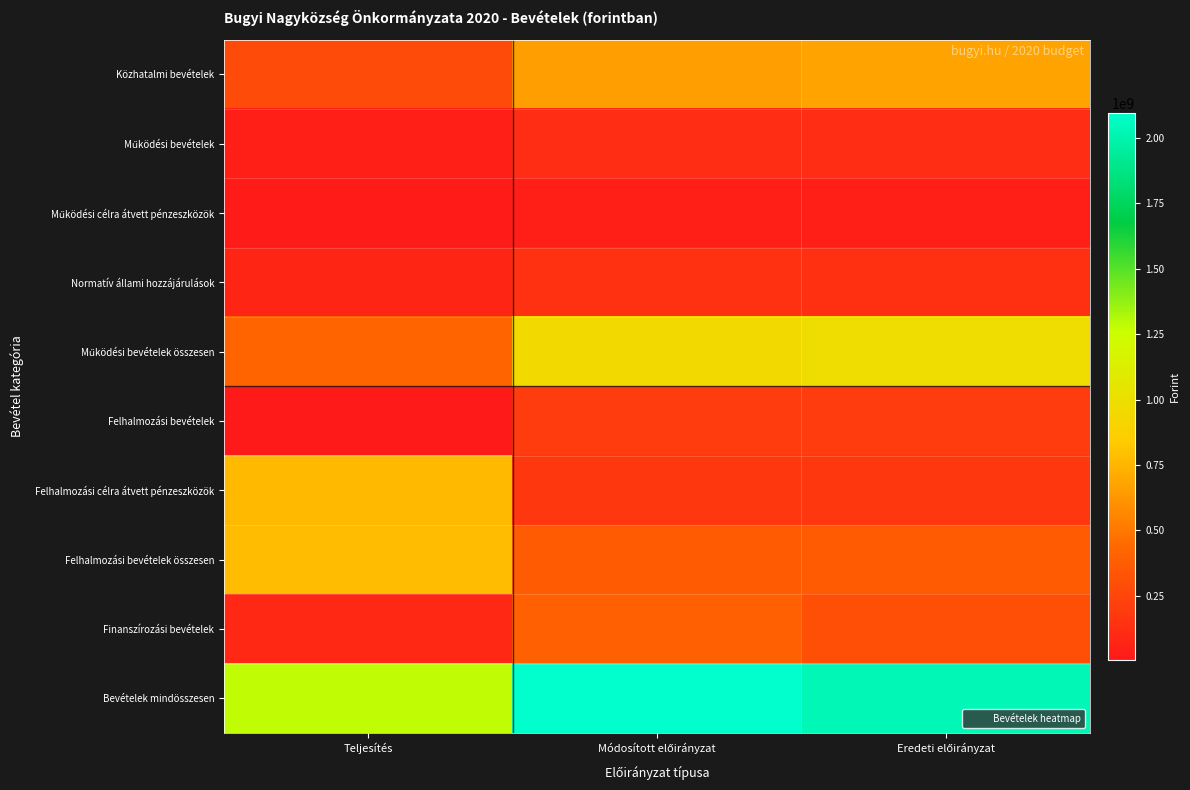

Which has a higher value, Eredeti előirányzat or Teljesítés?

Eredeti előirányzat